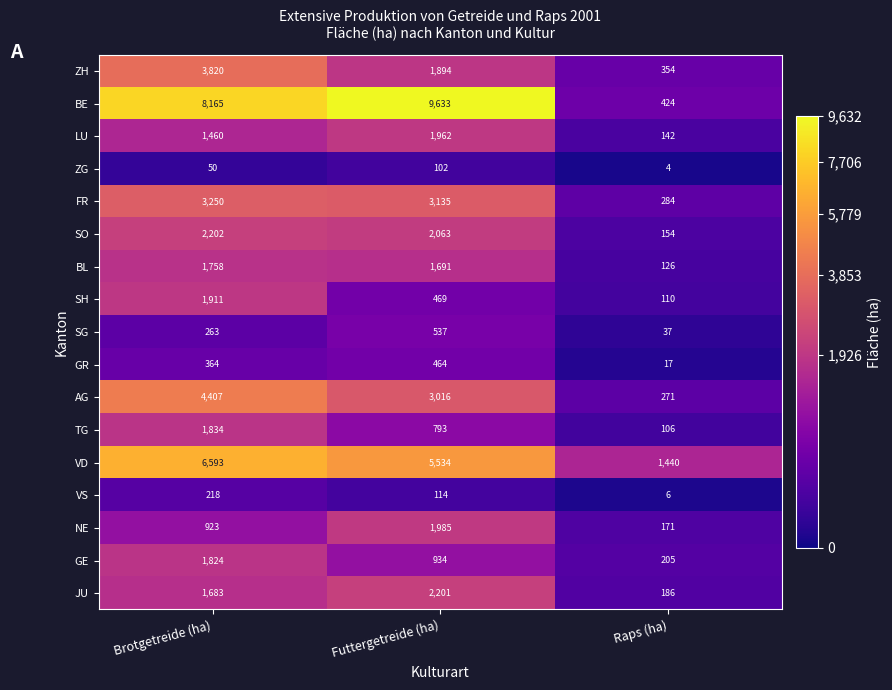

What value does the GR series have at Raps (ha)?

17